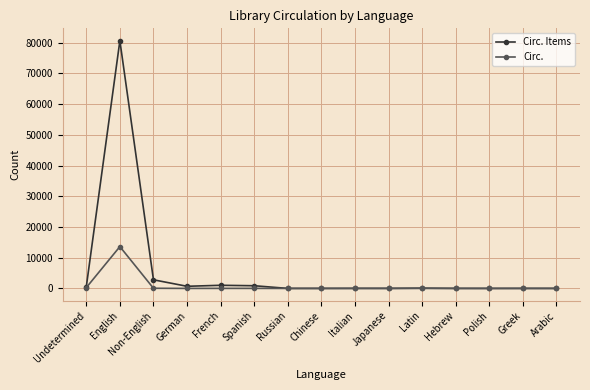

The value of Circ. Items at Non-English is 2806. True or false?

True